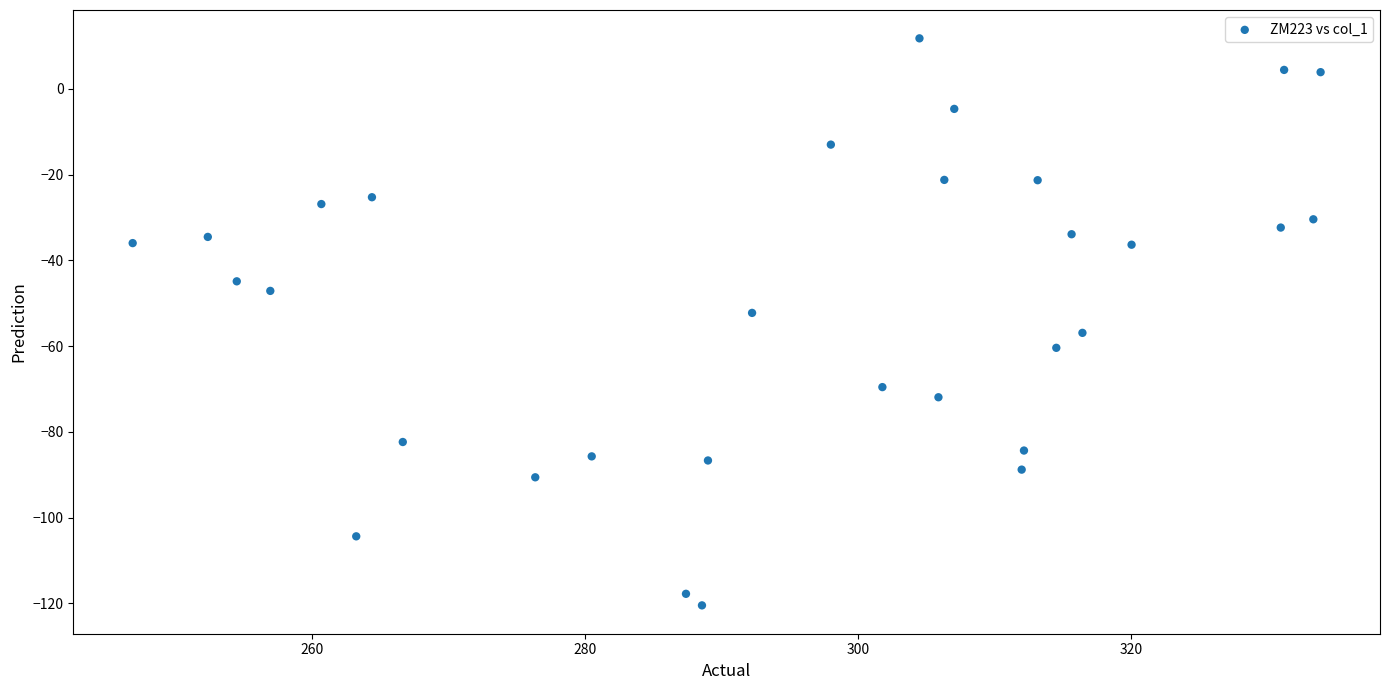

What is the range of X values (max minus min)?

87.1